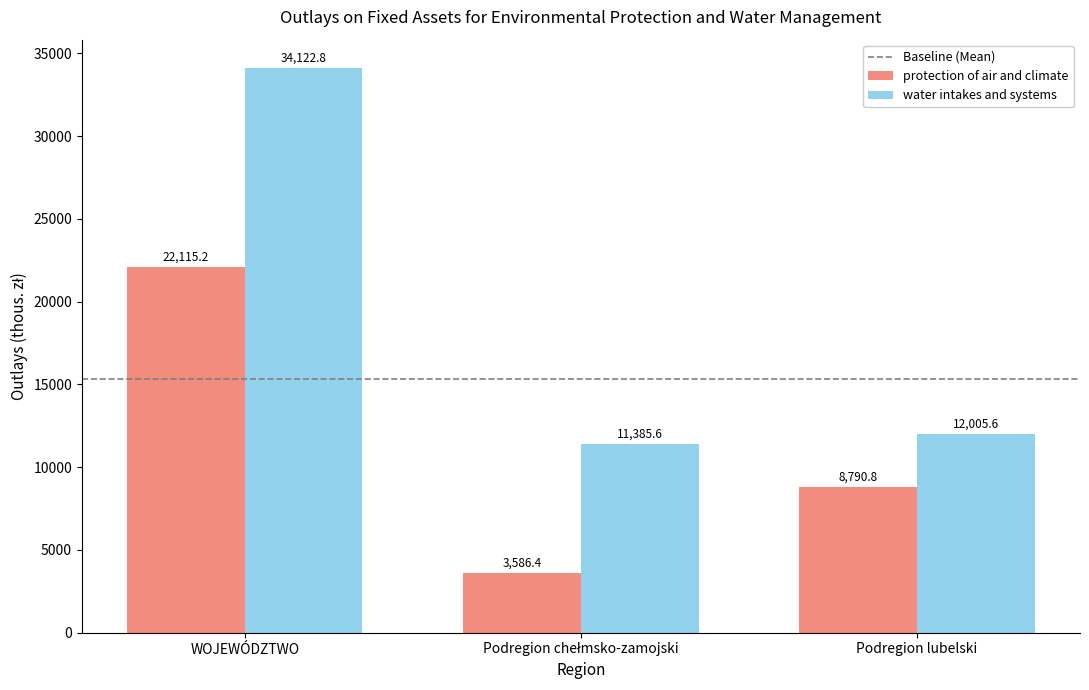

Rank the series at Podregion lubelski from highest to lowest value.

water intakes and systems, protection of air and climate